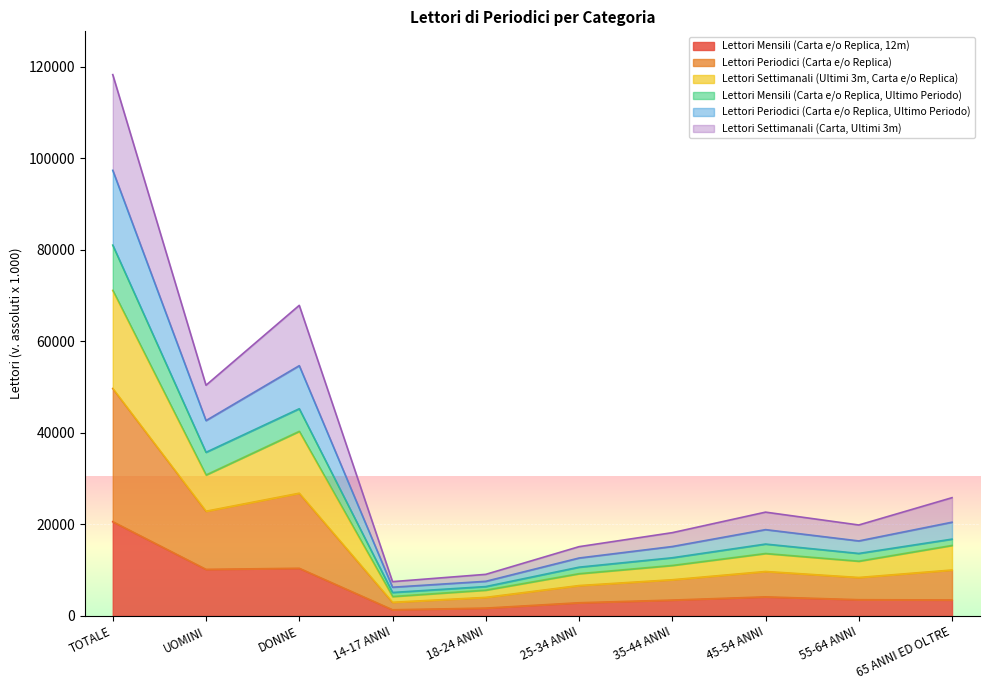

What is the total value across all series at DONNE?

67881